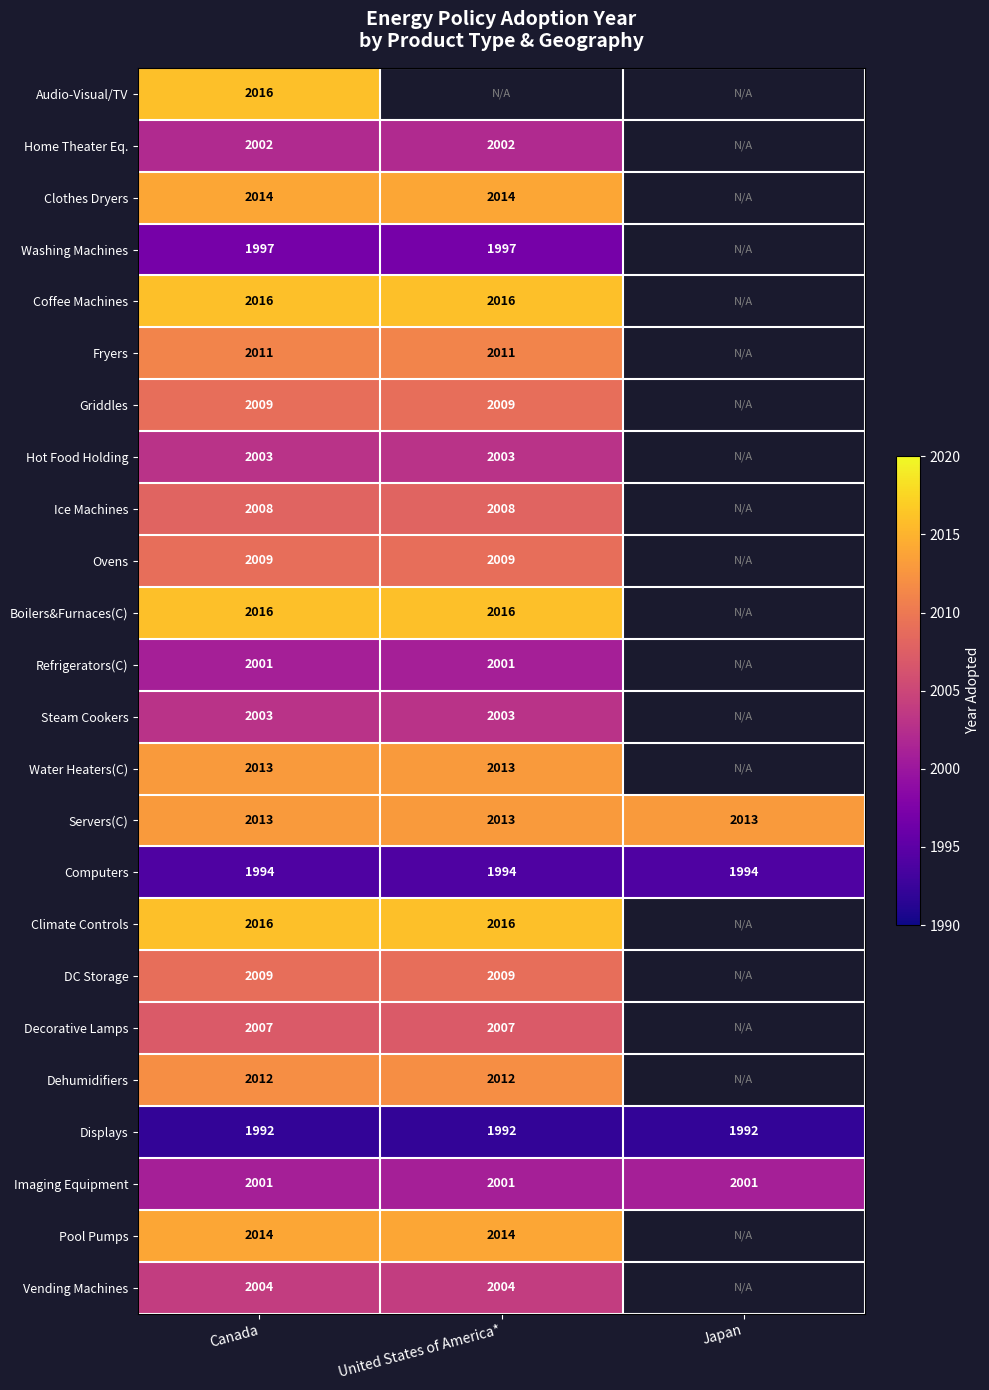

At how many categories does at least one series exceed 2003?

3